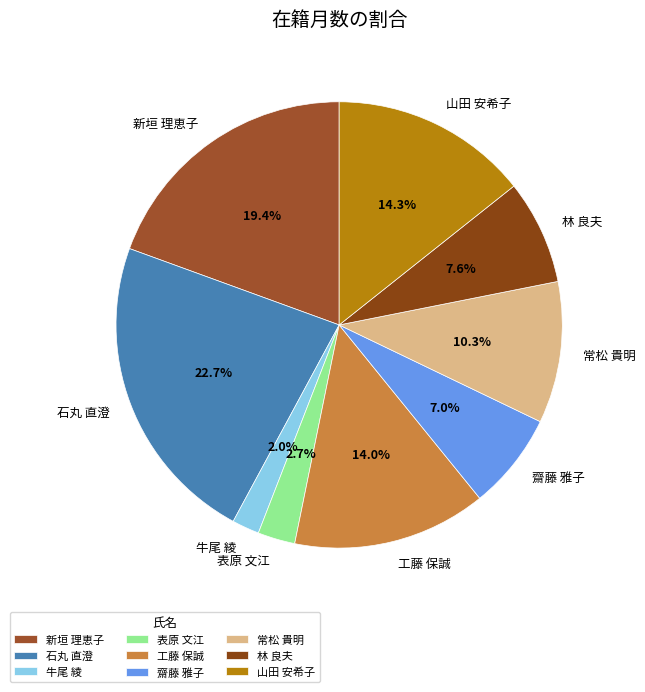

Is it true that 工藤 保誠 is 14% of the pie?

True